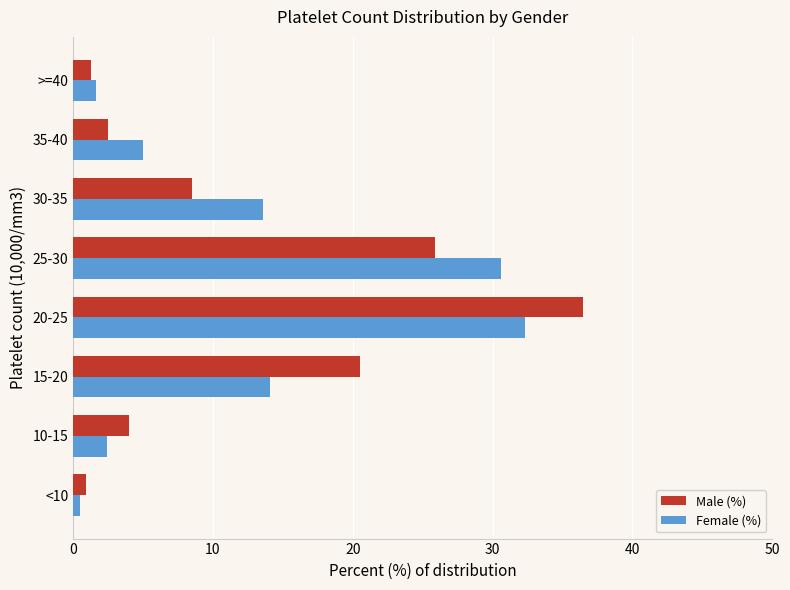

Count the number of categories in the chart.

8